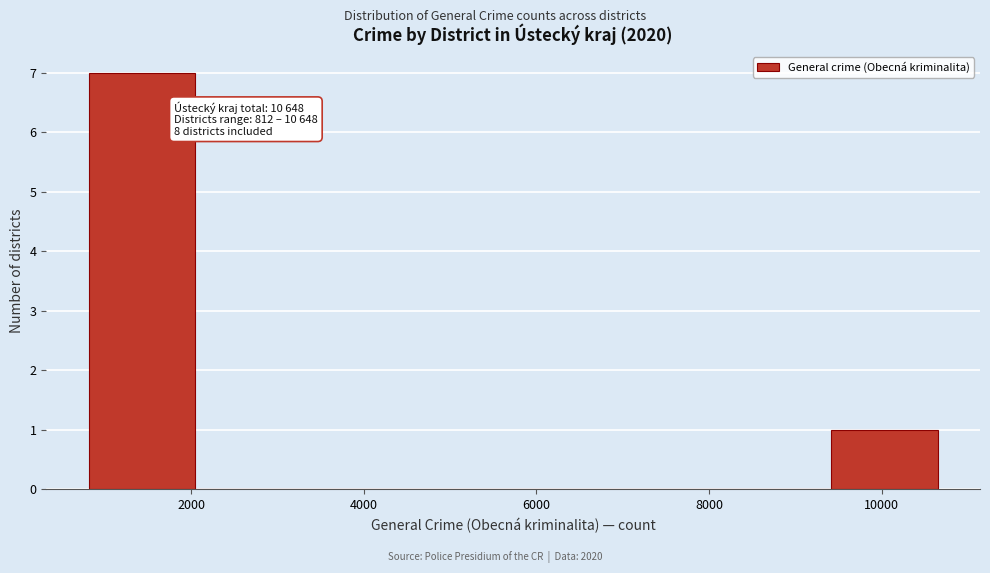

Over which range of the x-axis is the bar tallest?

800 to 2000